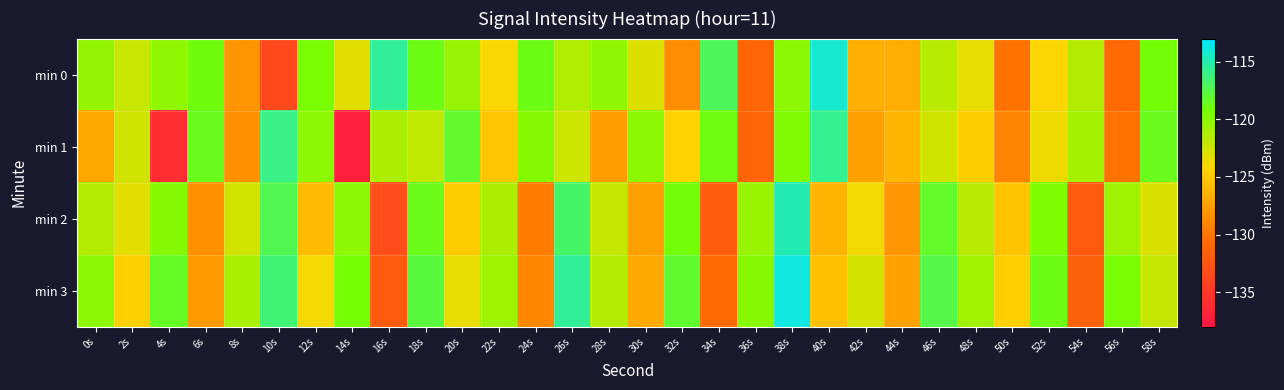

Which series has the largest range (max minus min)?

min 1